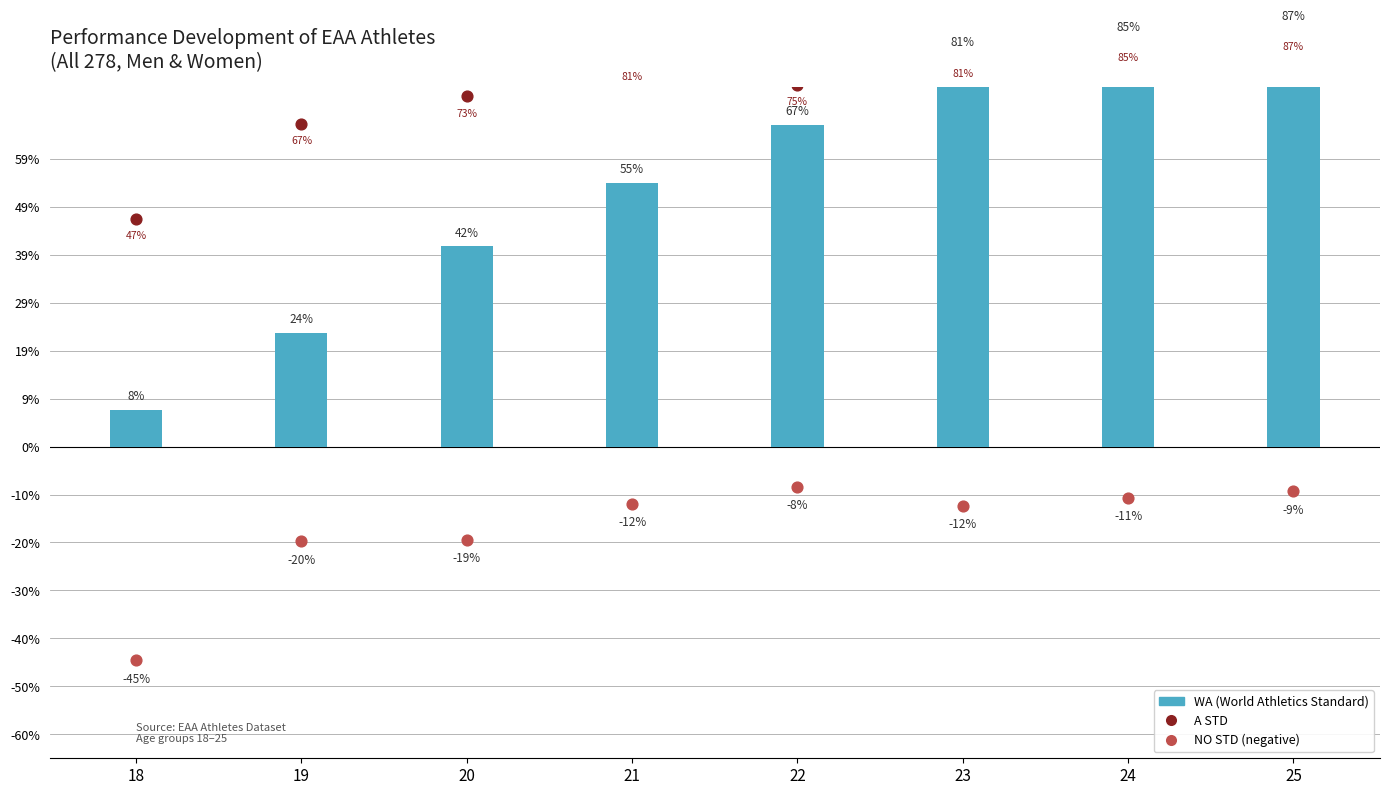

Which series contains the lowest Y value?

NO STD